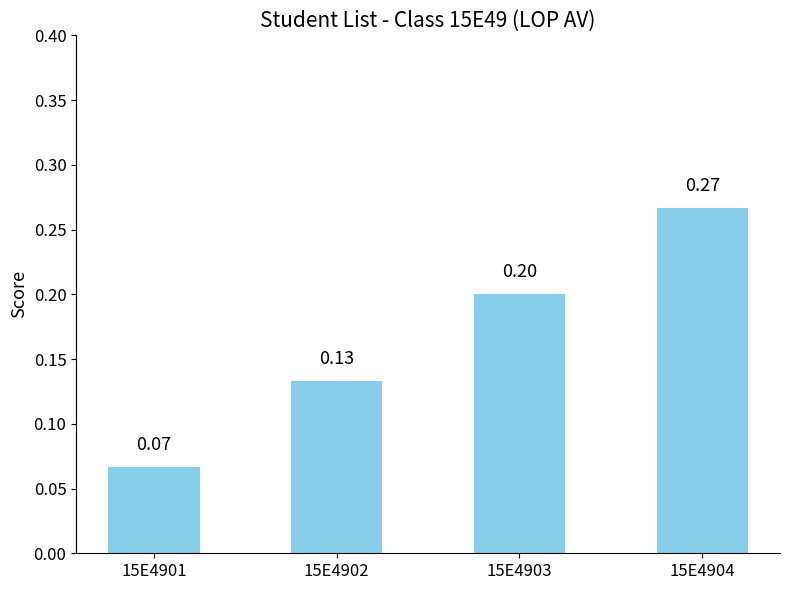

Where is the data nearest to the value 0?

15E4901